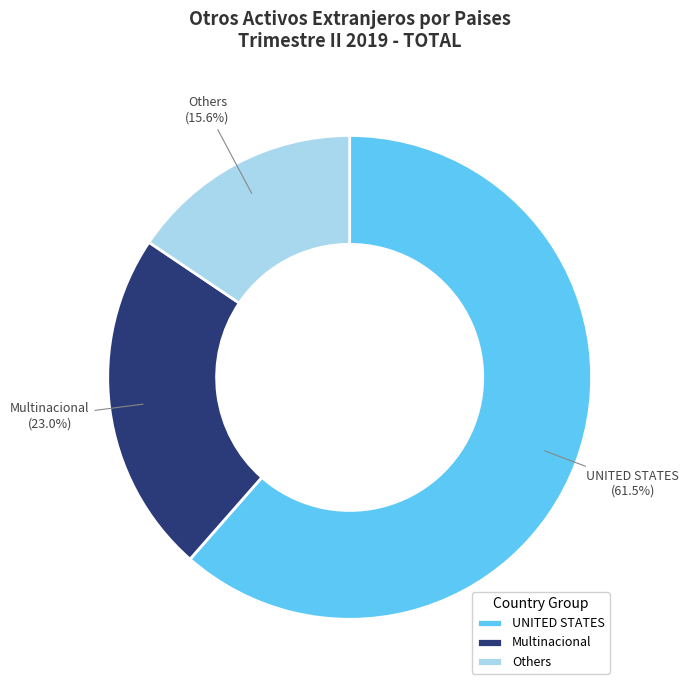

What percentage is NOT represented by Multinacional?

77.0%